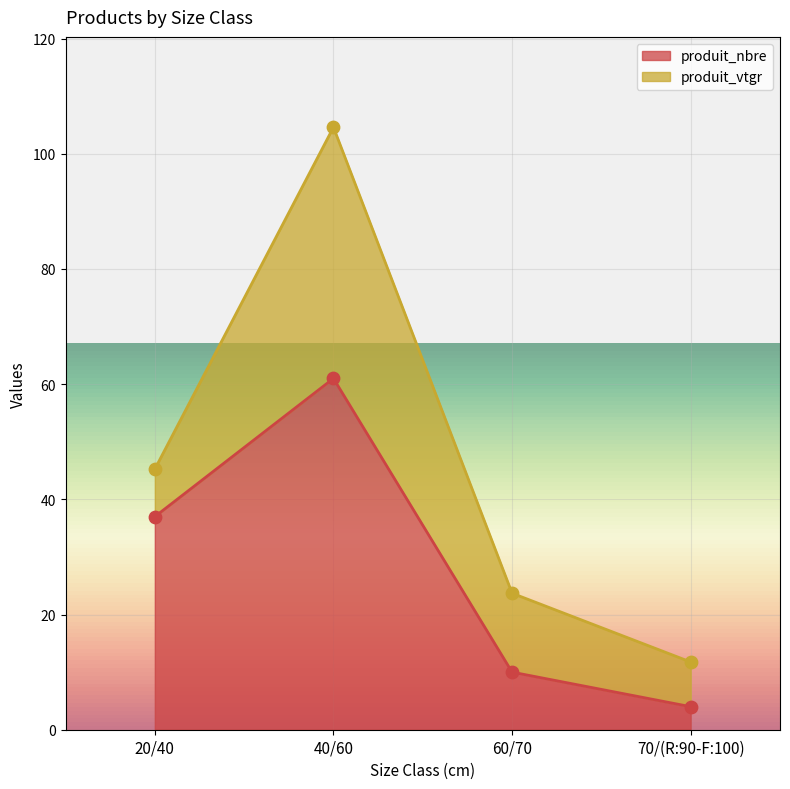

Which has a higher value, 70/(R:90-F:100) or 20/40?

20/40